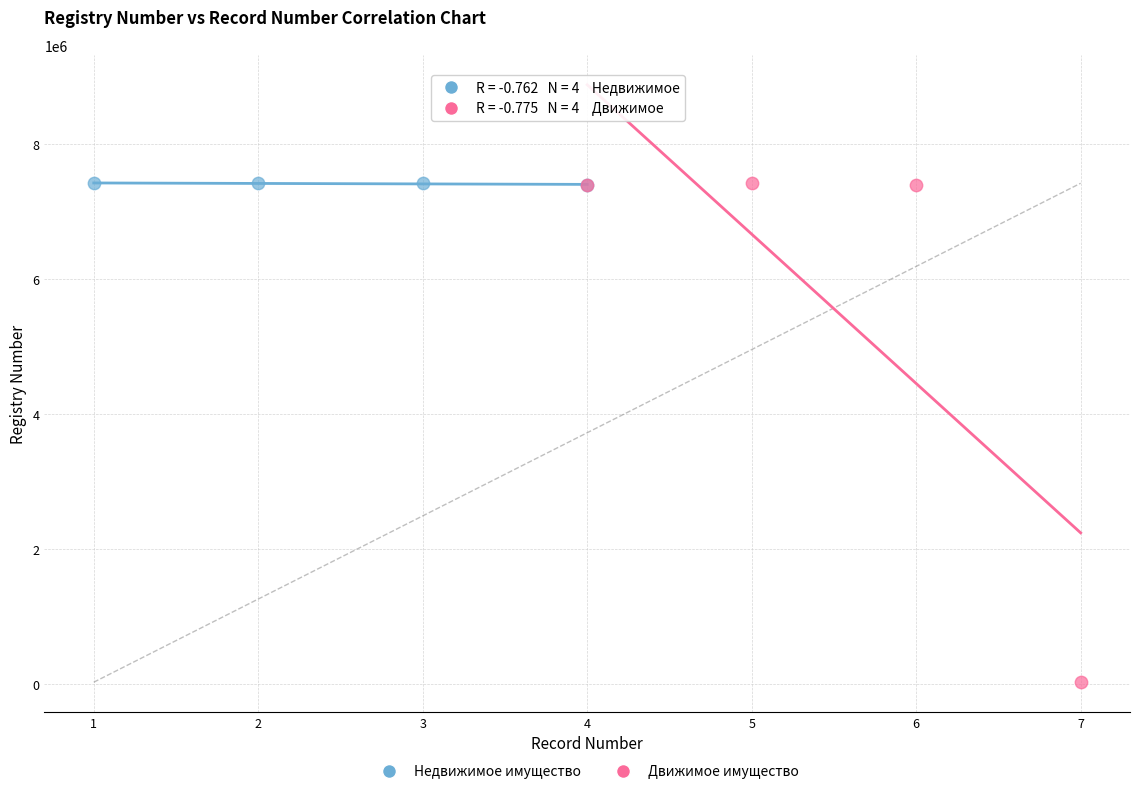

Which series has the largest Y range (max minus min)?

Движимое имущество